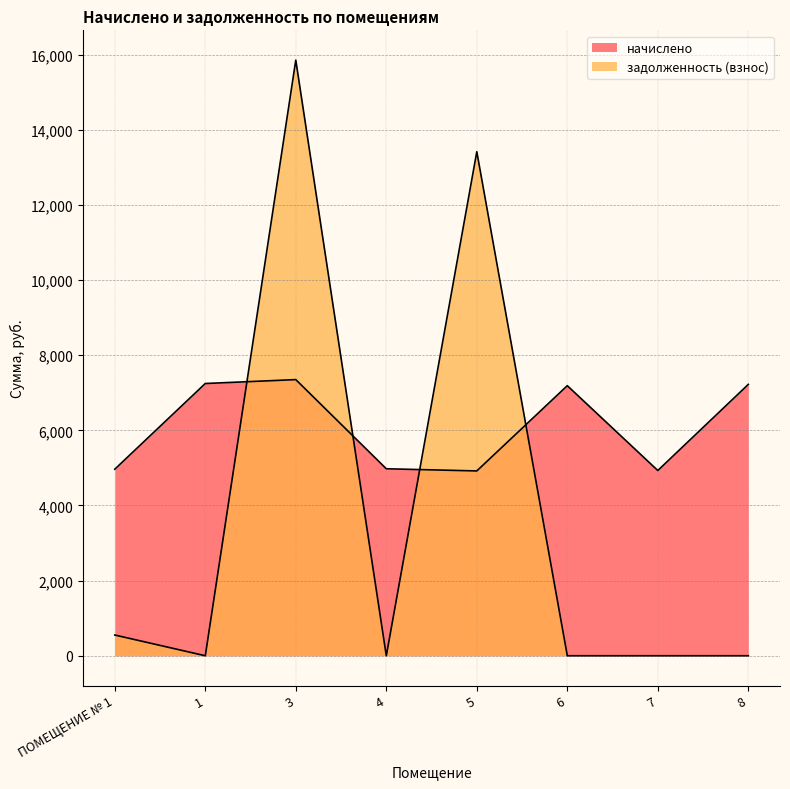

Which series has the largest total across all categories?

начислено